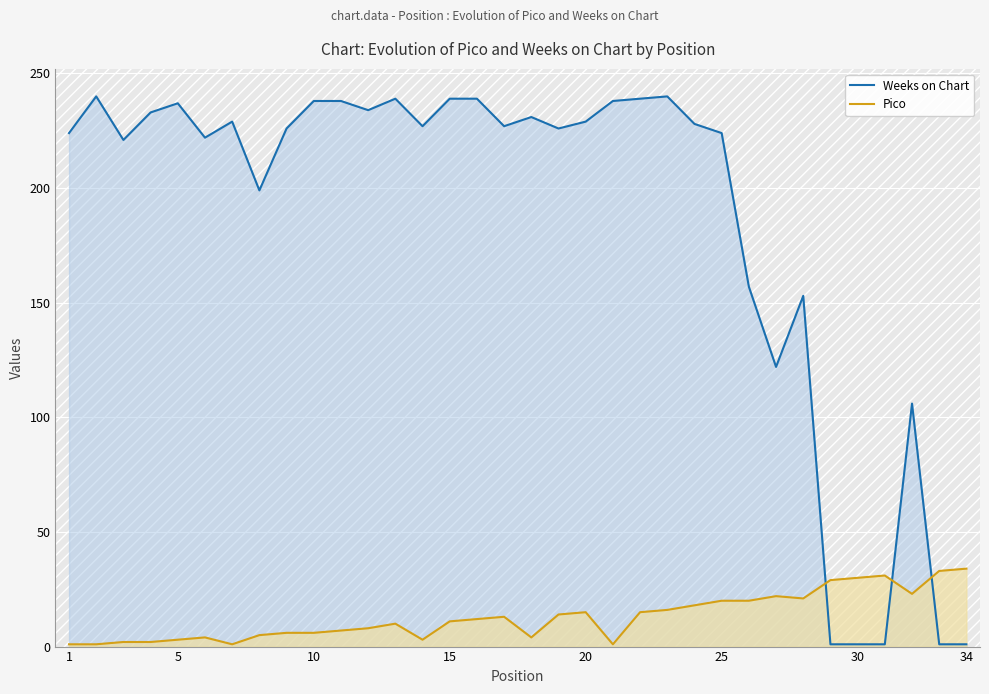

What is the highest value of the Weeks on Chart series?

240